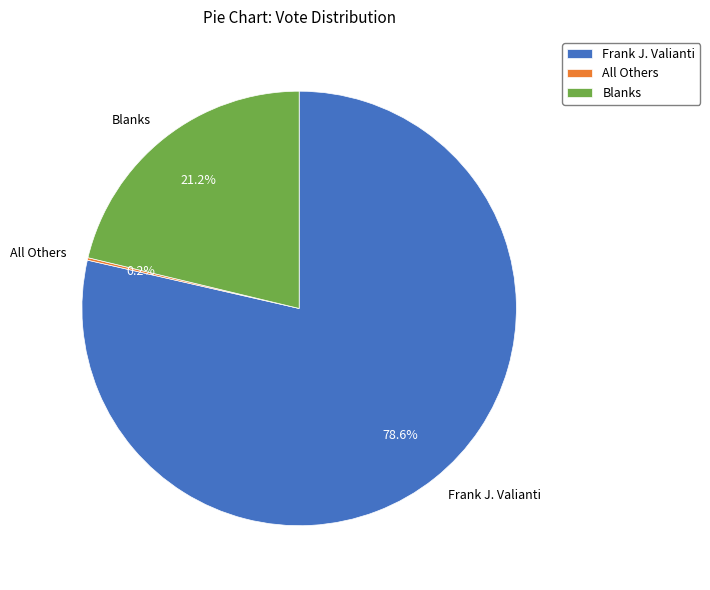

What percentage do Blanks and Frank J. Valianti together represent?

99.8%